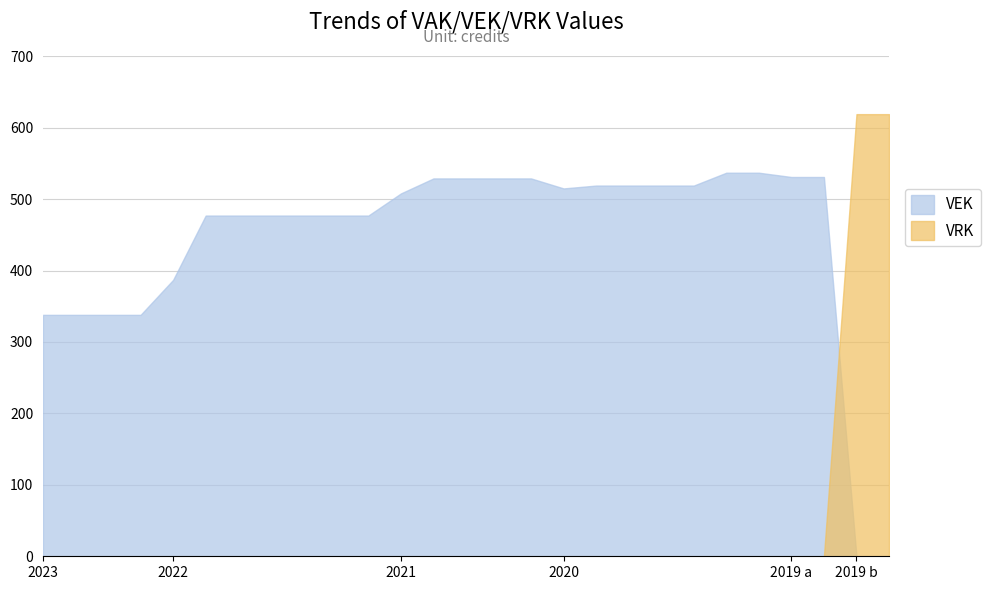

Between 2023 Opmaak goedgekeurd and 2019 opmaak ontwerp, which series saw the biggest shift?

VRK